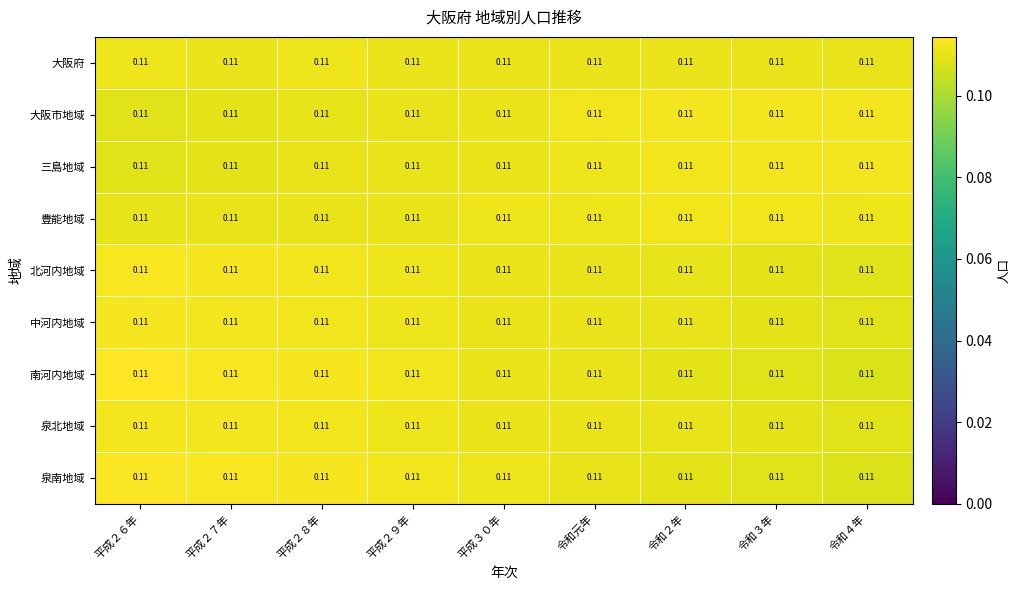

Which series has the widest spread of values?

南河内地域